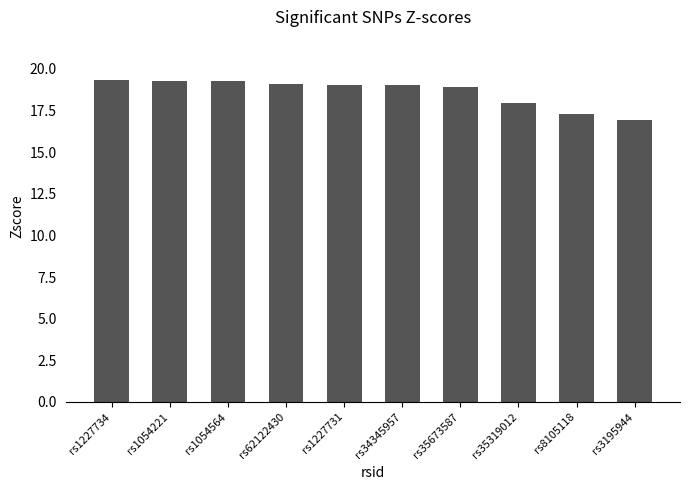

Approximately how many times larger is the value at rs35673587 compared to rs8105118?

1.1